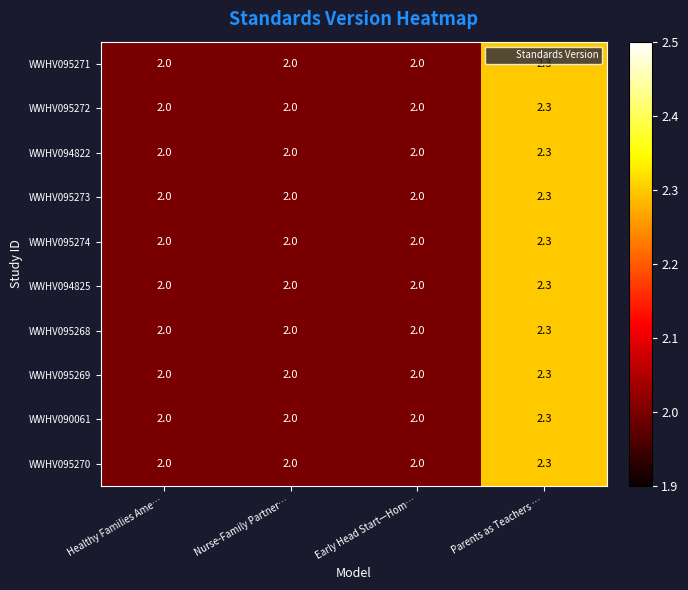

Count the number of categories in the chart.

4